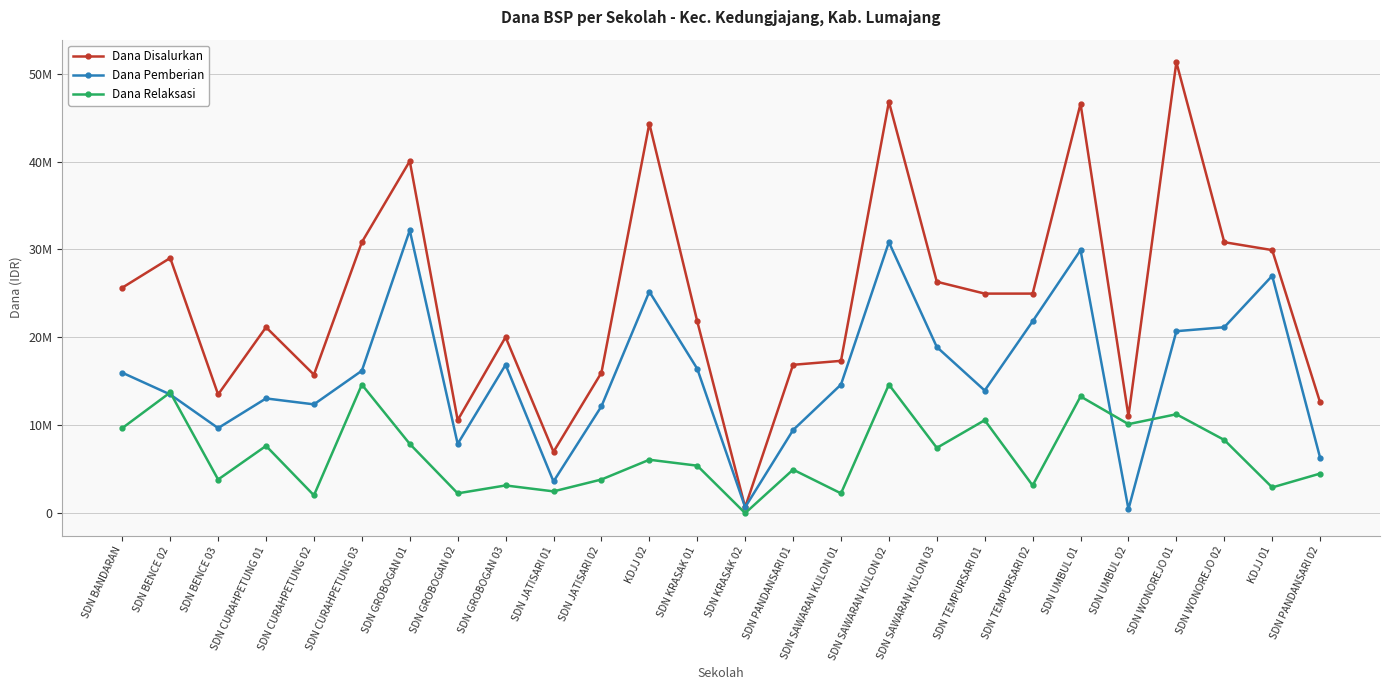

What is the average value of the Dana Pemberian series?

15801923